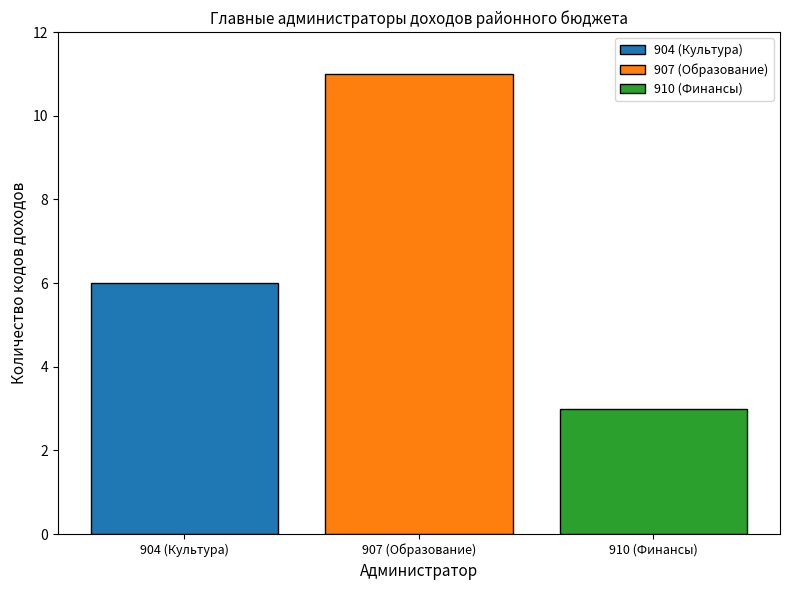

Rank the series by their average value, from lowest to highest.

910 (Финансы), 904 (Культура), 907 (Образование)